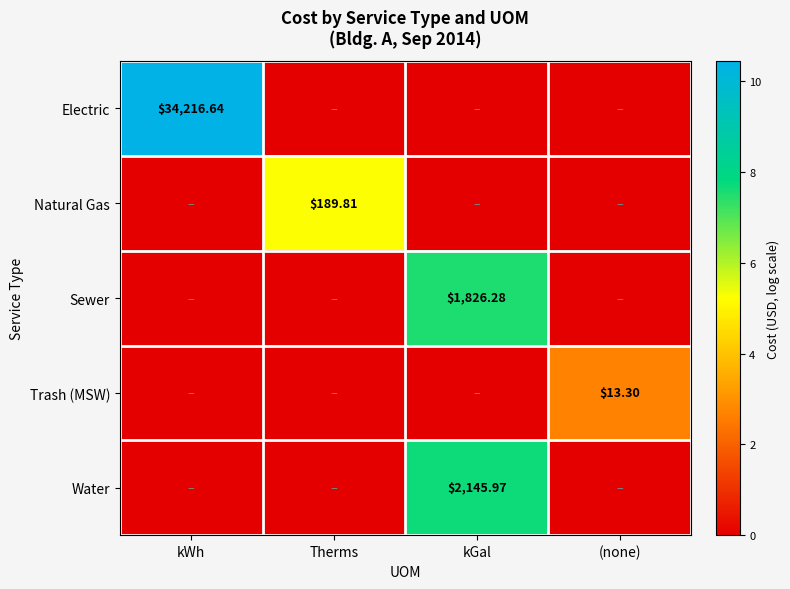

Is the value of Electric at Therms greater than the value of Natural Gas at Therms?

No